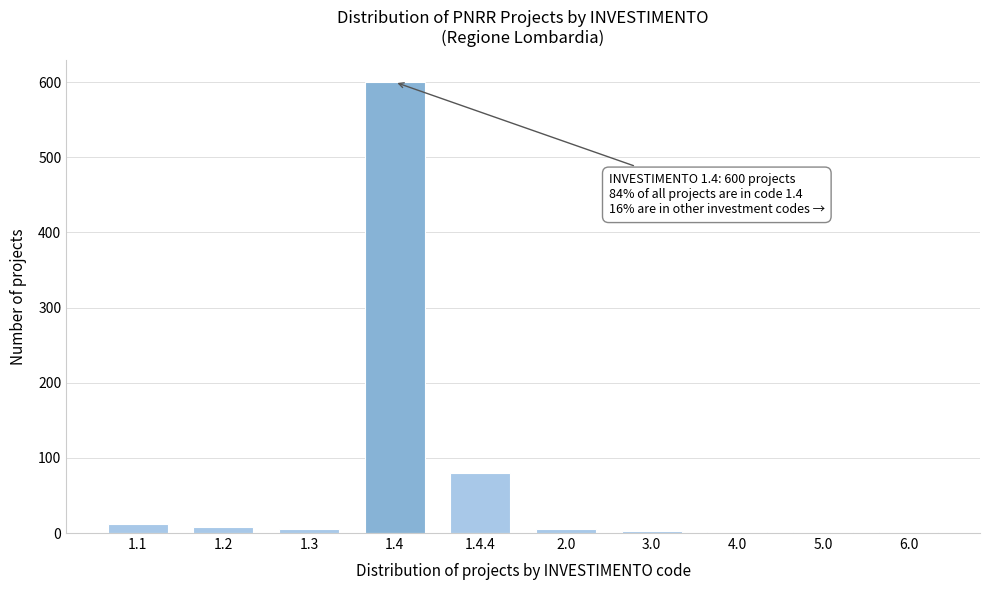

Where is the data nearest to the value 300?

1.4.4